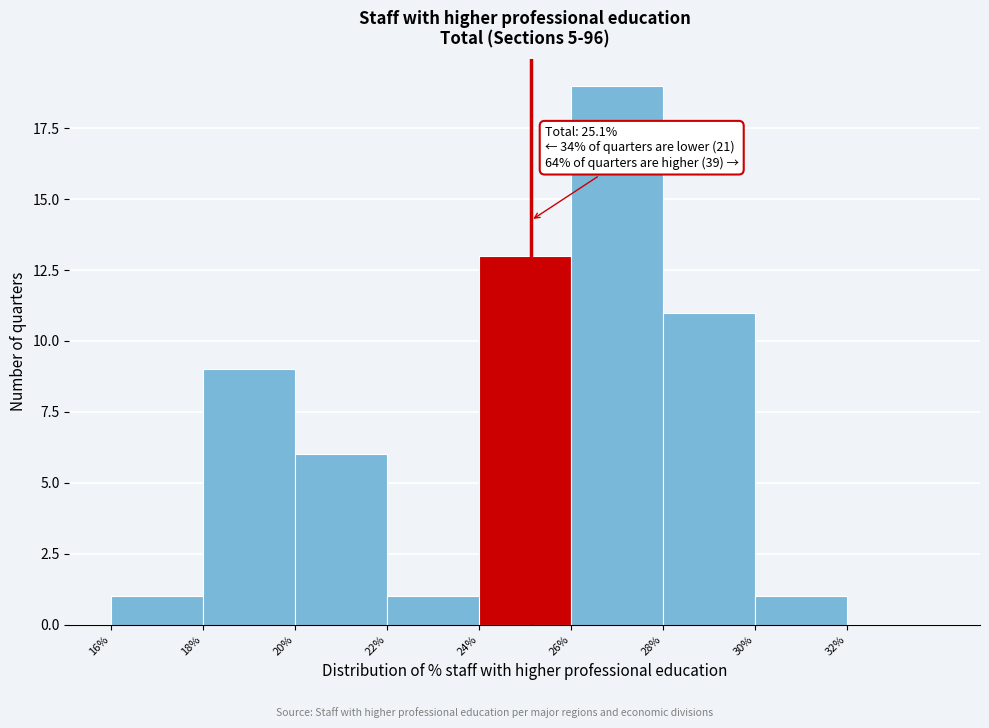

Which range on the x-axis has the tallest bar?

26 to 28